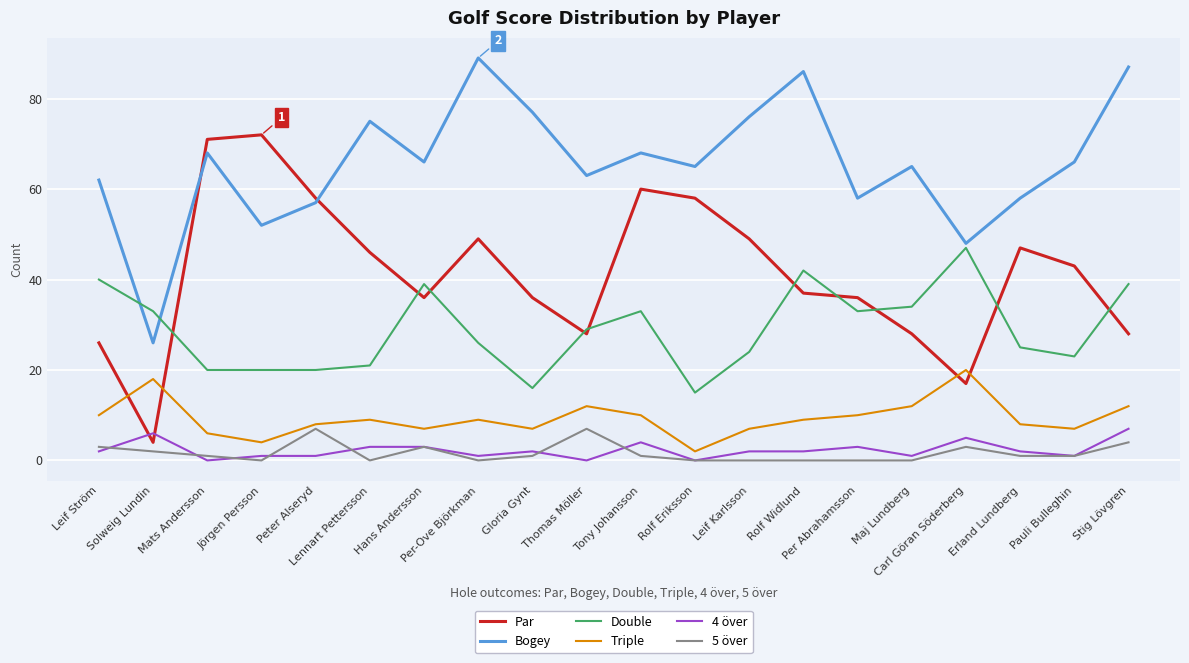

Where is Bogey nearest to the value 57?

Peter Alseryd